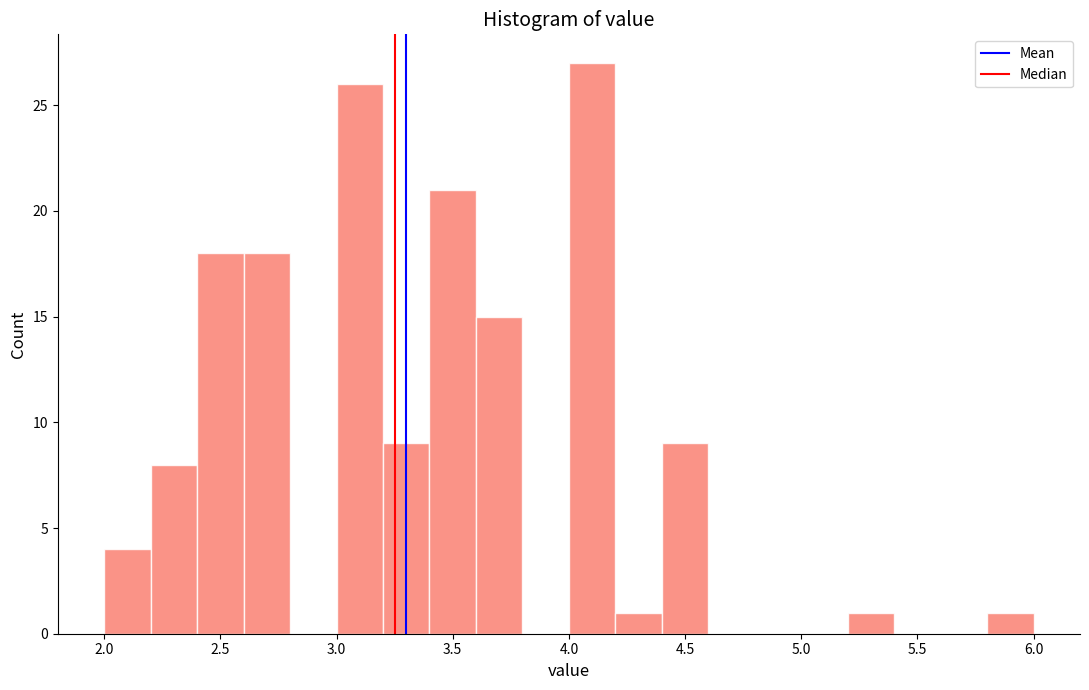

Reading left to right, list every bar in this chart as the range it spans on the x-axis followed by its height. The values are not printed on the chart, so give them approximately, as read against the axis.

2.0 to 2.2: 4
2.2 to 2.4: 8
2.4 to 2.6: 18
2.6 to 2.8: 18
2.8 to 3.0: 0
3.0 to 3.2: 26
3.2 to 3.4: 9
3.4 to 3.6: 21
3.6 to 3.8: 15
3.8 to 4.0: 0
4.0 to 4.2: 27
4.2 to 4.4: 1
4.4 to 4.6: 9
4.6 to 4.8: 0
4.8 to 5.0: 0
5.0 to 5.2: 0
5.2 to 5.4: 1
5.4 to 5.6: 0
5.6 to 5.8: 0
5.8 to 6.0: 1